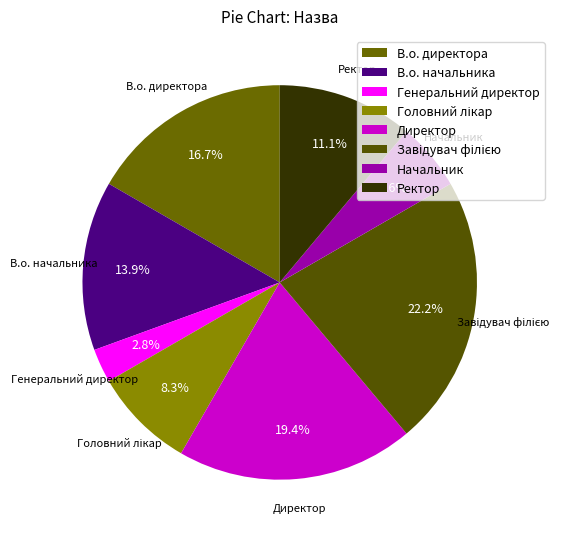

Does Генеральний директор account for over 50% of the chart?

No